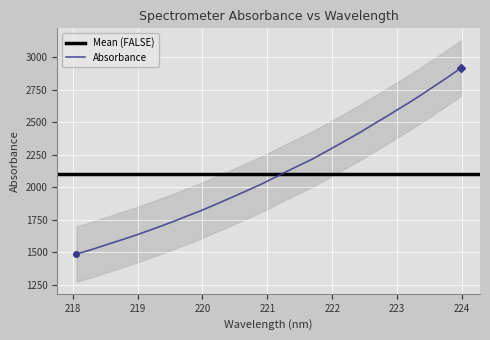

How many values exceed 2075?

16